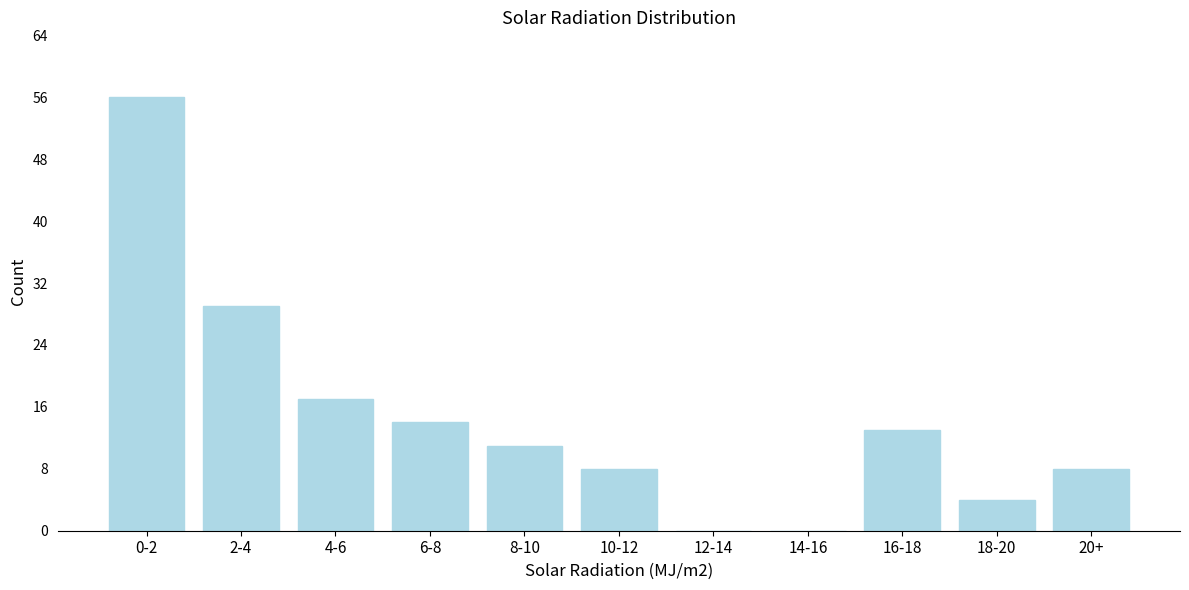

Reading left to right, list all the values displayed in this chart.

0-2=56	2-4=29	4-6=17	6-8=14	8-10=11	10-12=8	12-14=0	14-16=0	16-18=13	18-20=4	20+=8